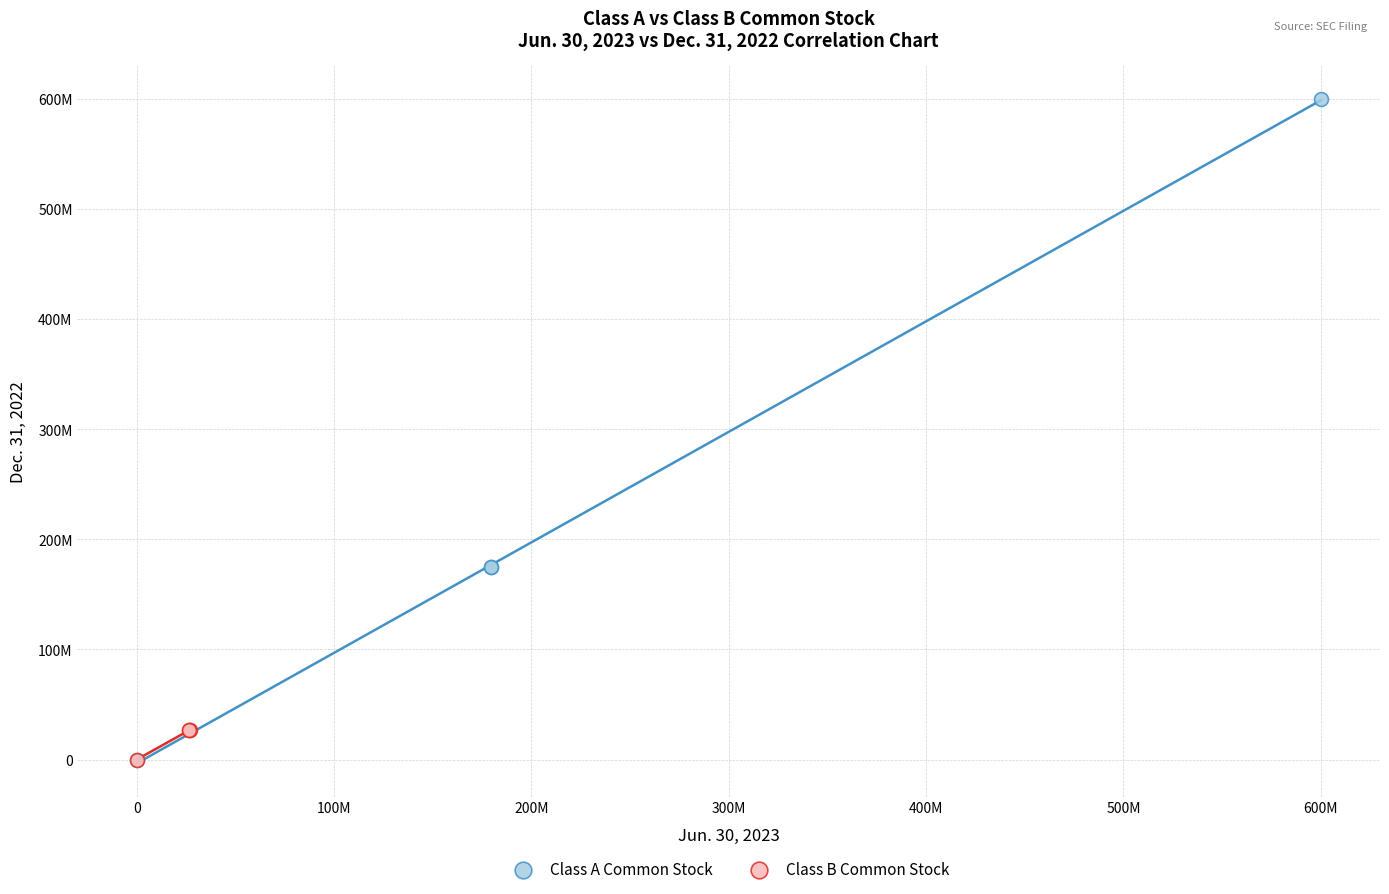

What are all the series names shown in the legend?

Class A Common Stock, Class B Common Stock